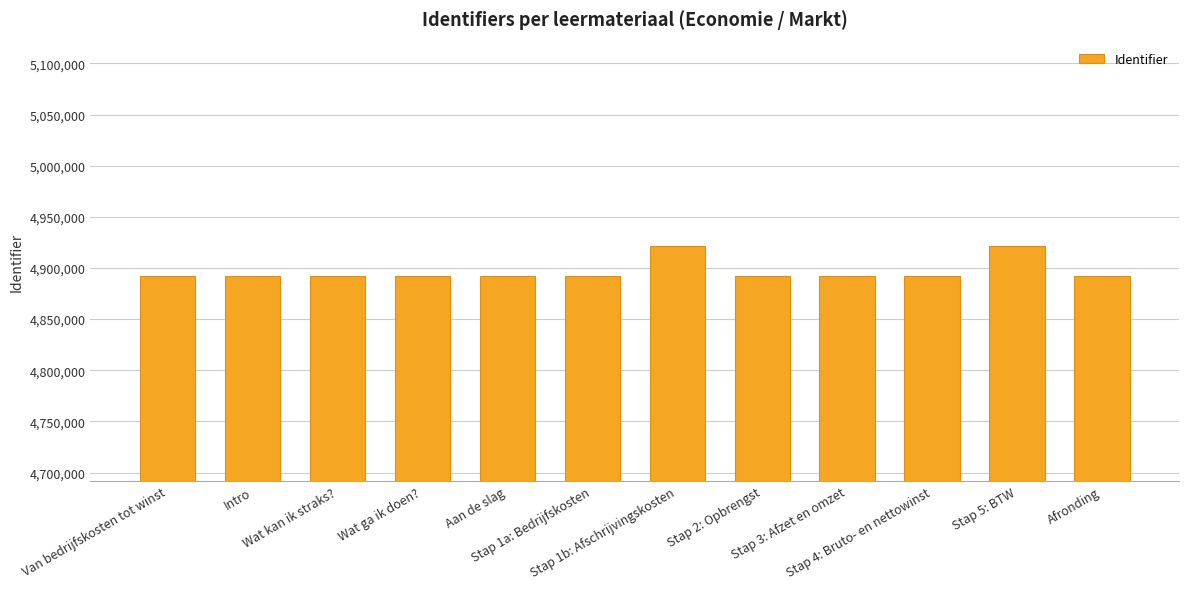

What is the difference between the values at Van bedrijfskosten tot winst and Wat ga ik doen??

5